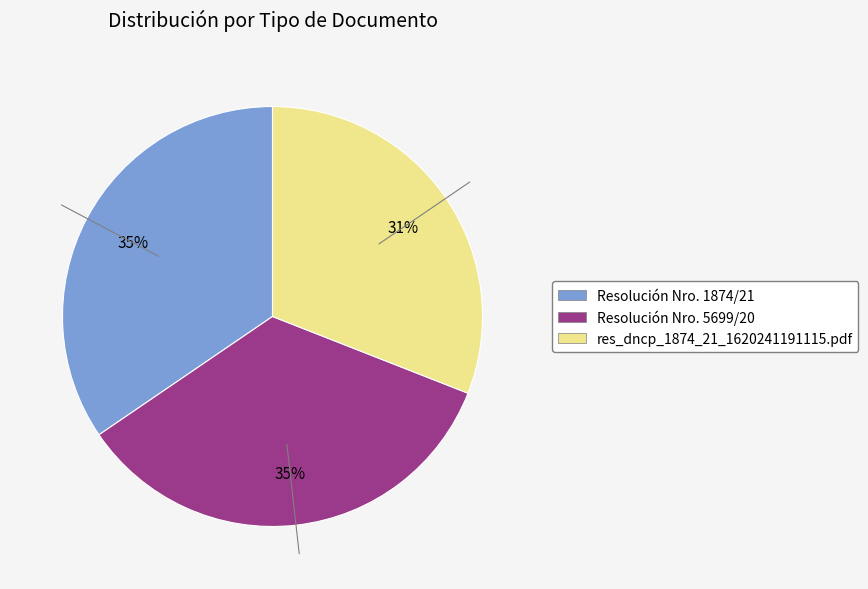

To the nearest percent, what is the combined percentage of Resolución Nro. 5699/20 and res_dncp_1874_21_1620241191115.pdf?

65%